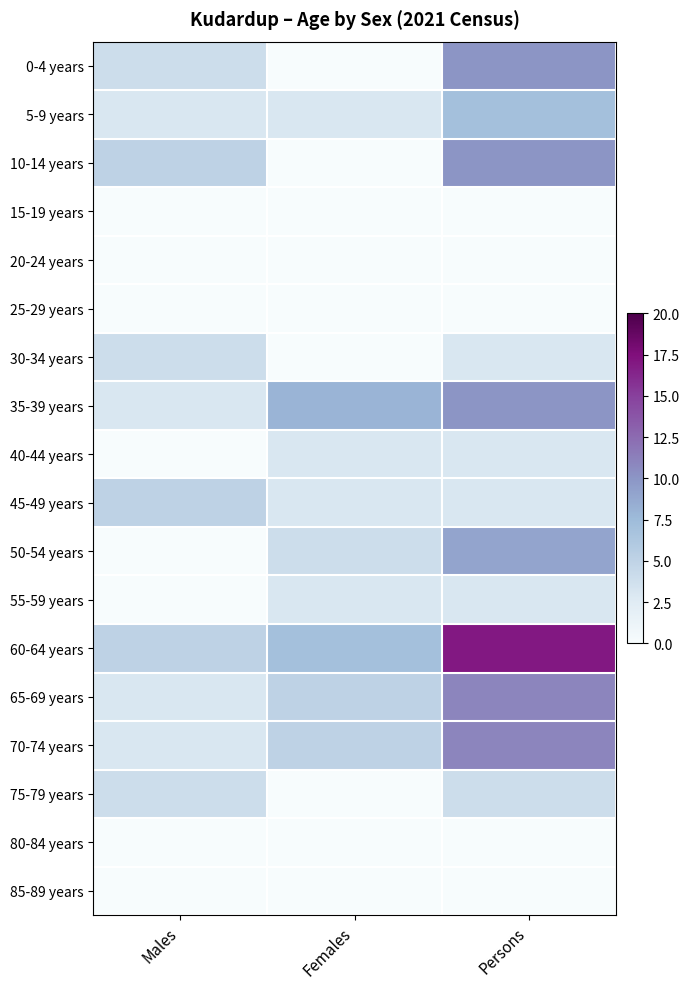

Which series changed the most between Males and Persons?

60-64 years